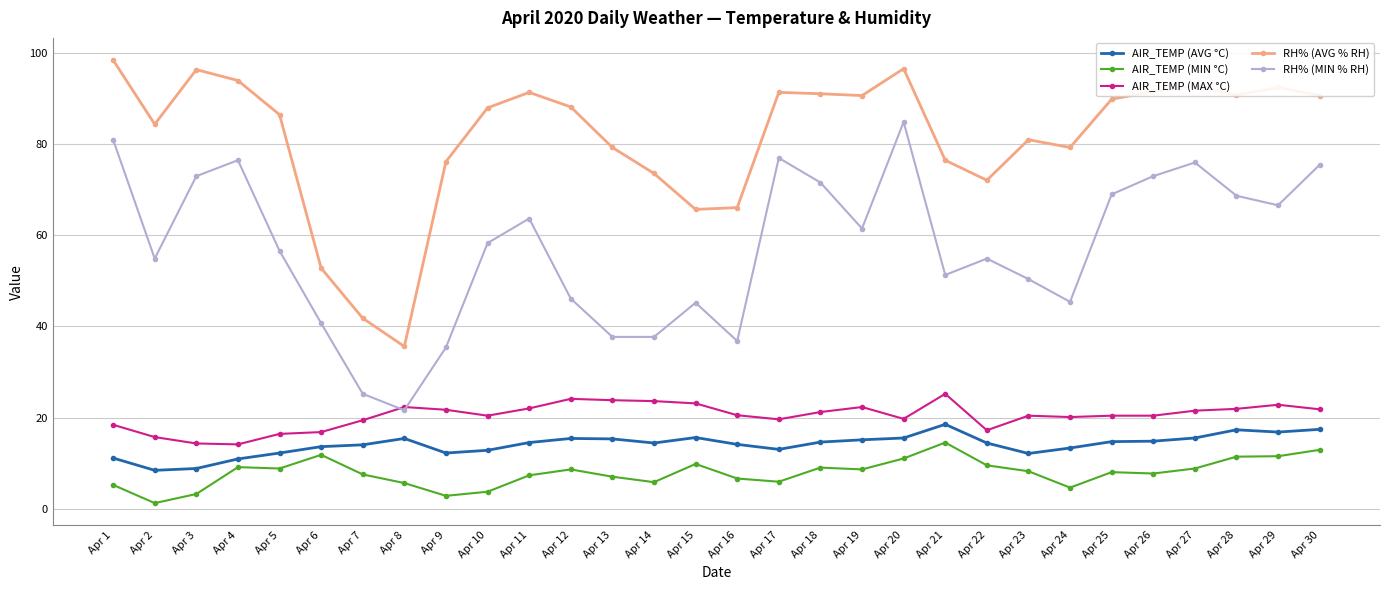

Count the number of data series in this chart.

5